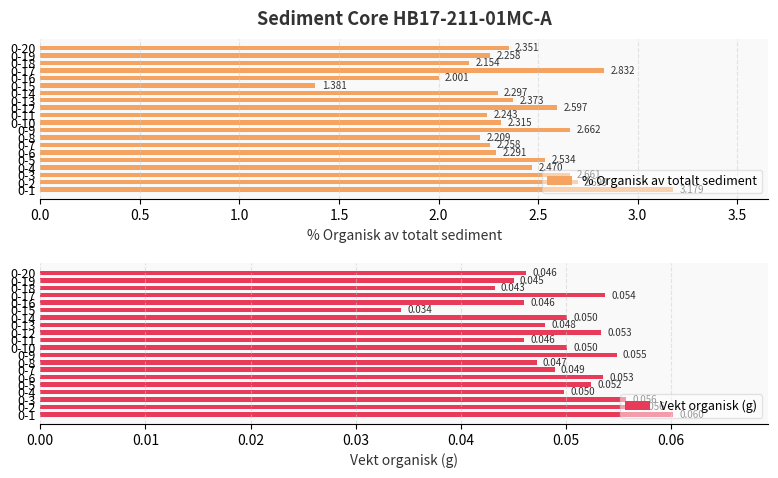

Which series has the largest total across all categories?

% Organisk av totalt sediment